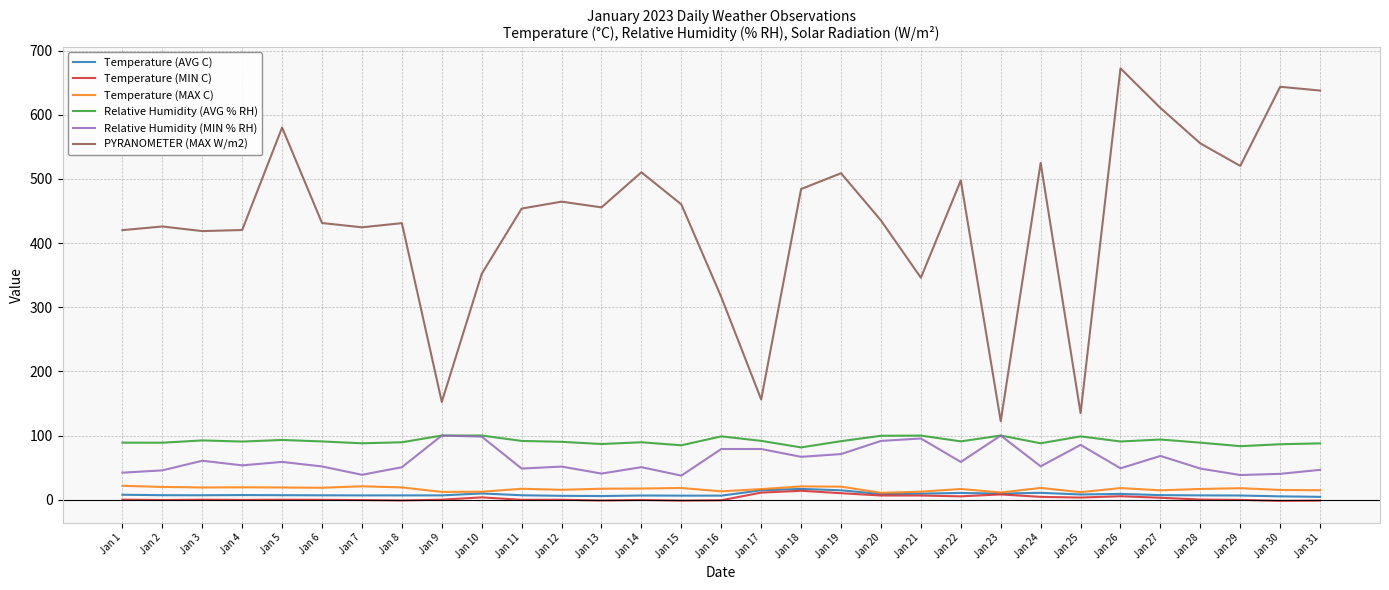

Is this an area chart (filled region under the line)?

No